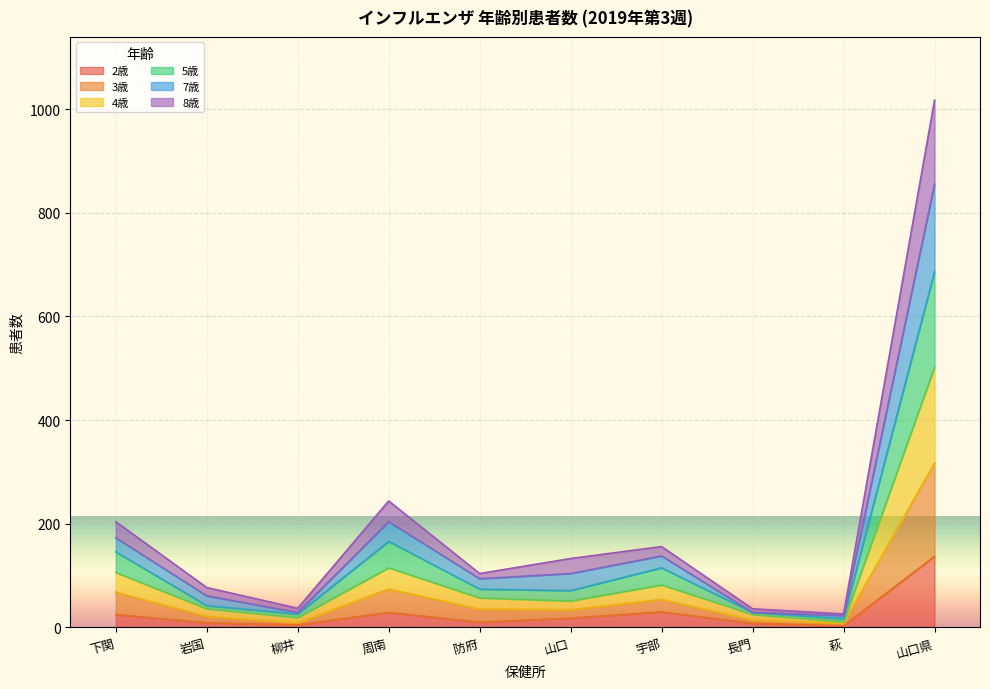

True or false: 5歳 and 3歳 intersect in this chart.

False